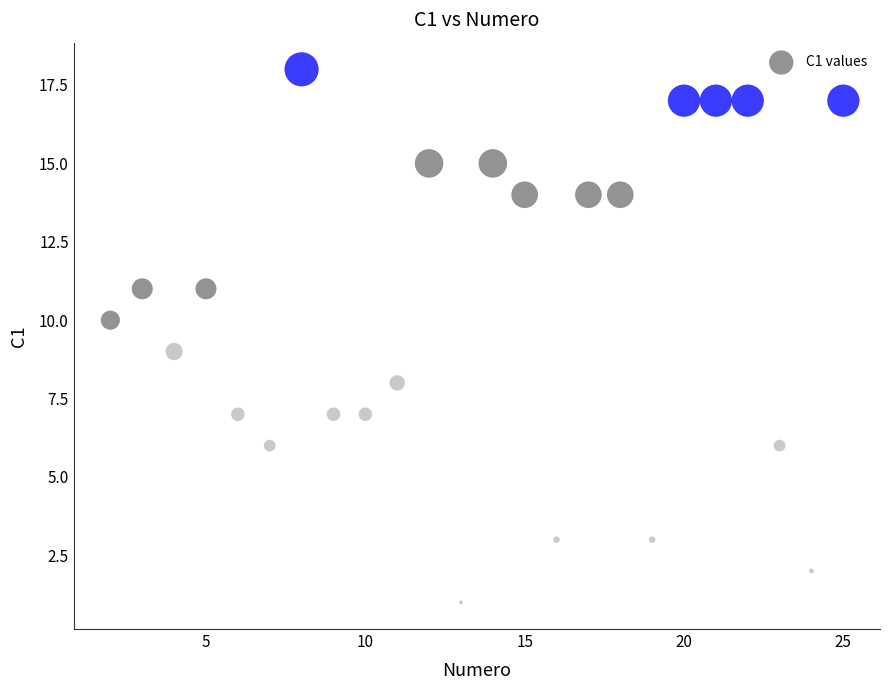

What is the range of Y values (max minus min)?

17